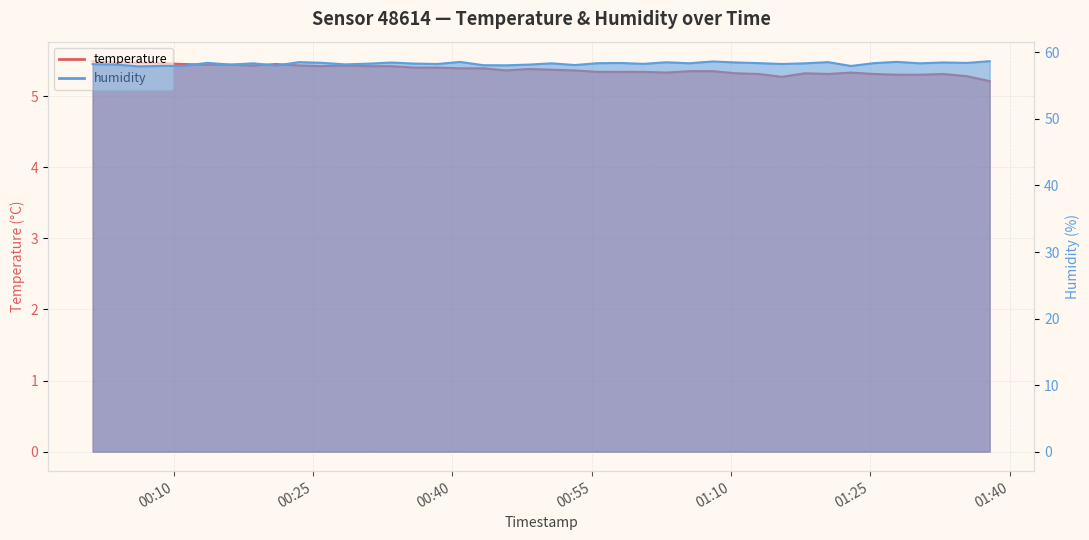

What are all the series names shown in the legend?

temperature, humidity